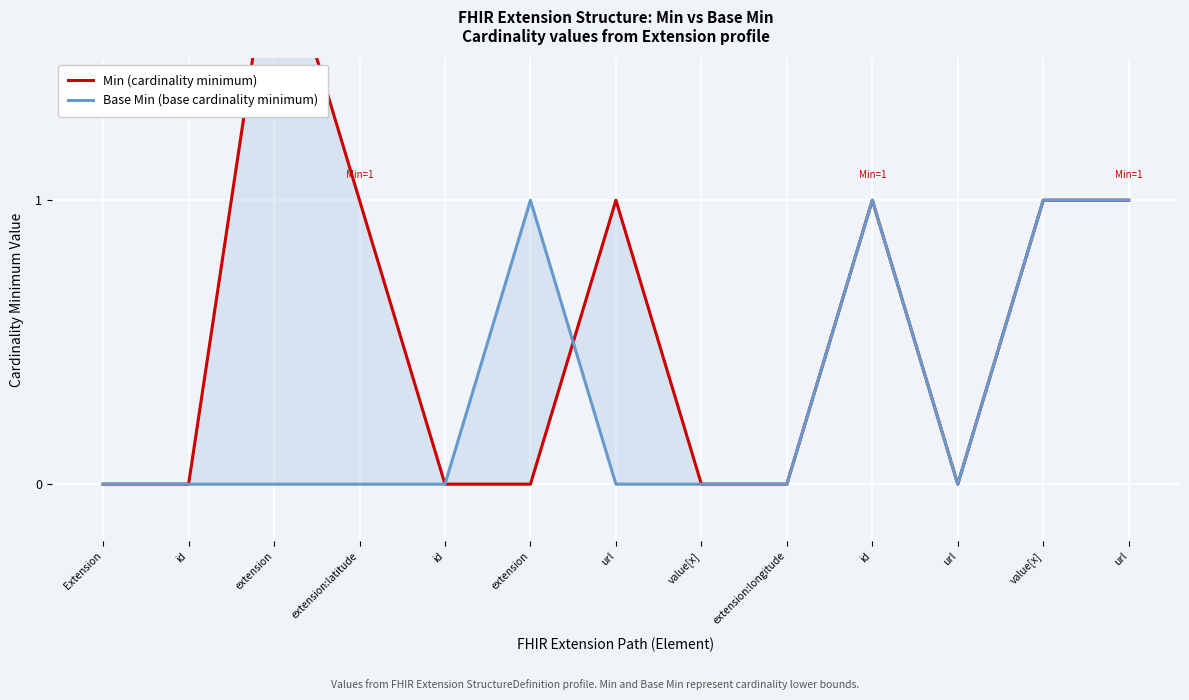

What is the label of the 2nd point from the left?

id